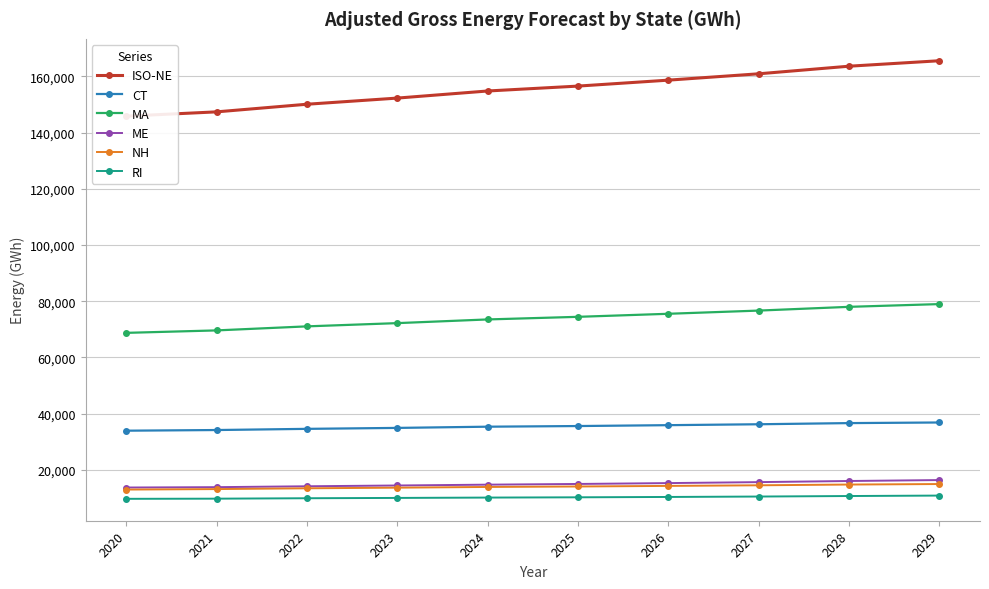

Does the chart have visible grid lines?

Yes